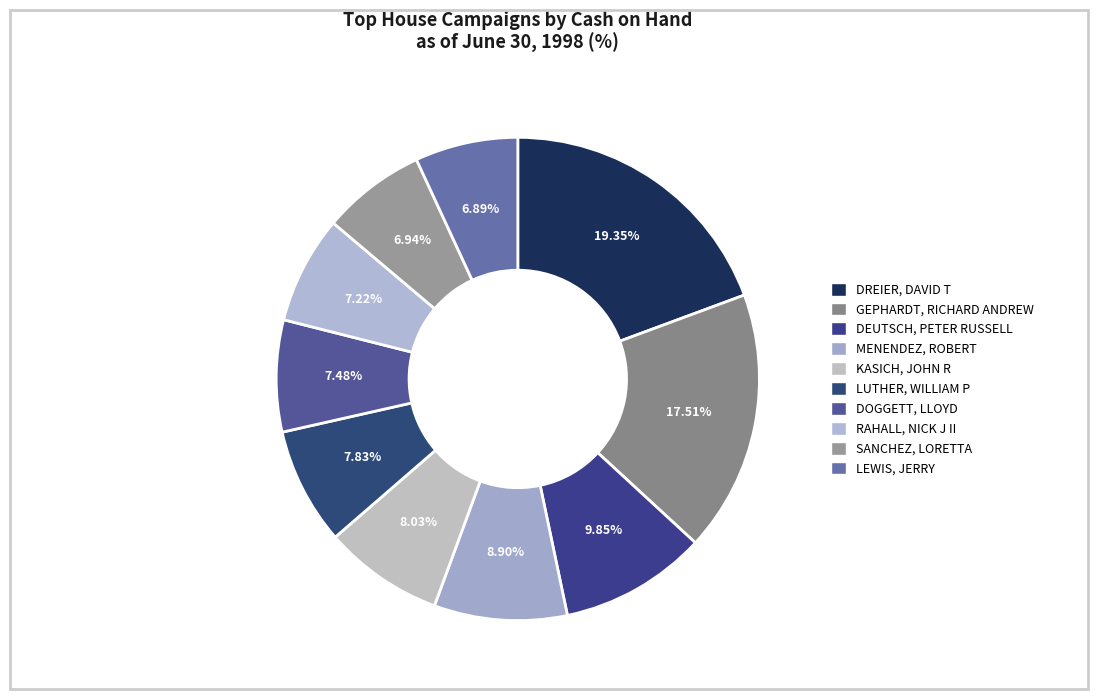

To the nearest percent, what percentage of the pie is DOGGETT, LLOYD?

7%